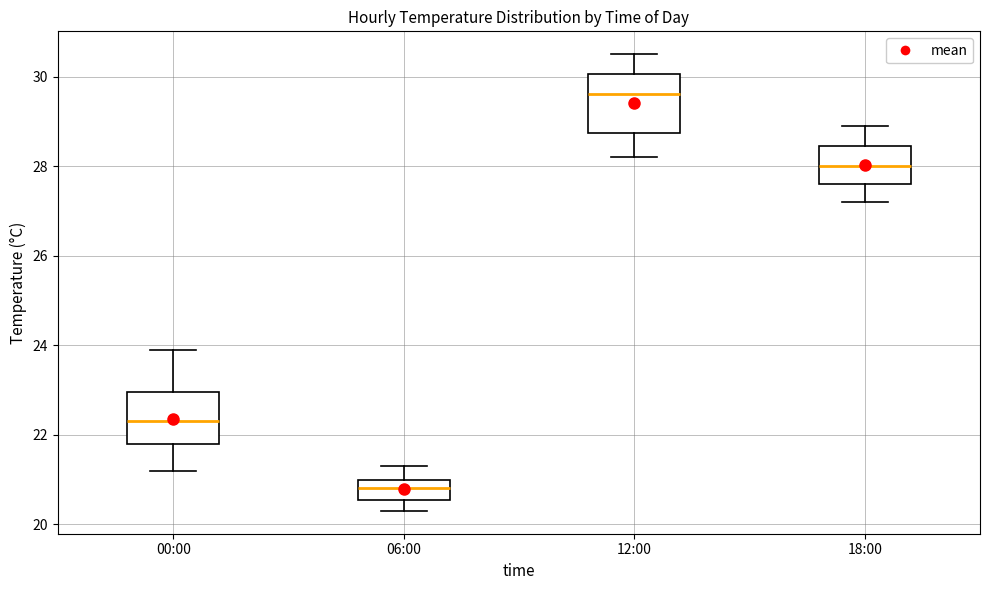

Reading left to right, read every box against the y-axis: the position of its median line, the range the box covers, and the ends of its whiskers. The values are not printed on the chart, so give them approximately, as read against the axis.

00:00: median 22.4, box 21.8 to 23.0, whiskers 21.2 to 24.0
06:00: median 20.8, box 20.6 to 21.0, whiskers 20.4 to 21.4
12:00: median 29.6, box 28.8 to 30.0, whiskers 28.2 to 30.6
18:00: median 28.0, box 27.6 to 28.4, whiskers 27.2 to 29.0